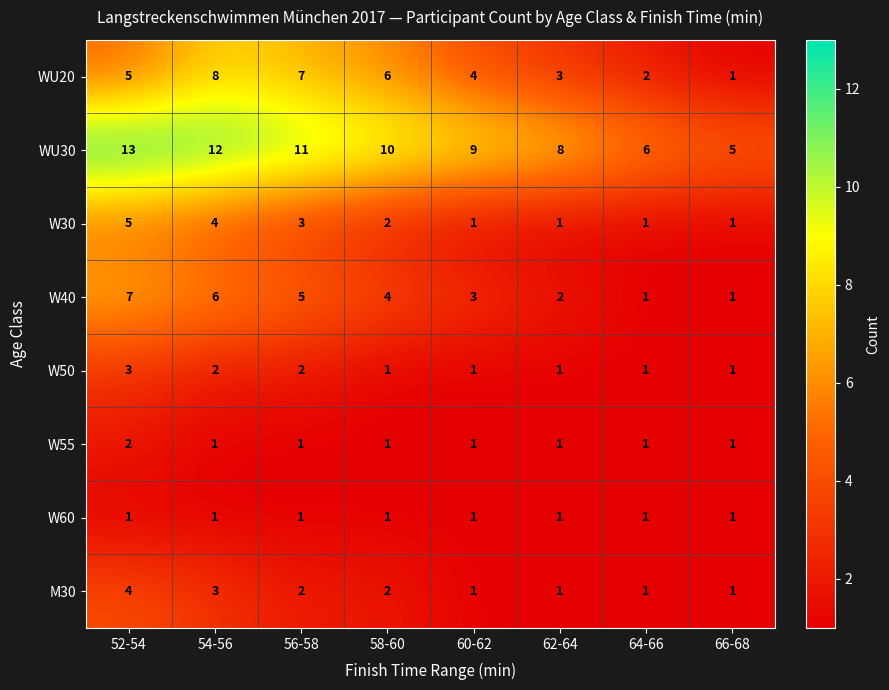

How many values in the W50 series exceed 1?

3